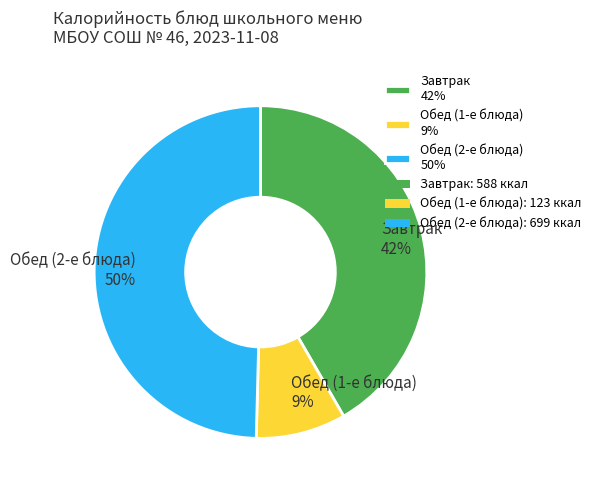

To the nearest percent, what is the combined percentage of Обед (2-е блюда) 50% and Завтрак 42%?

91%